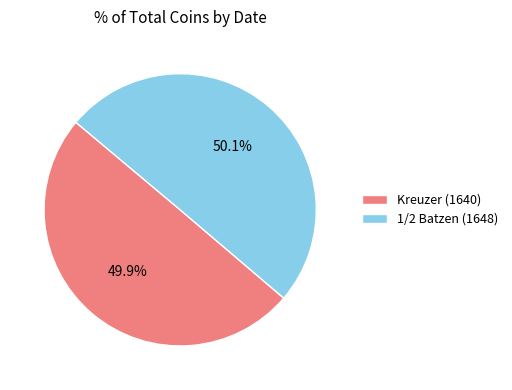

What is the ratio of the value at Kreuzer (1640) to the value at 1/2 Batzen (1648)?

1.0